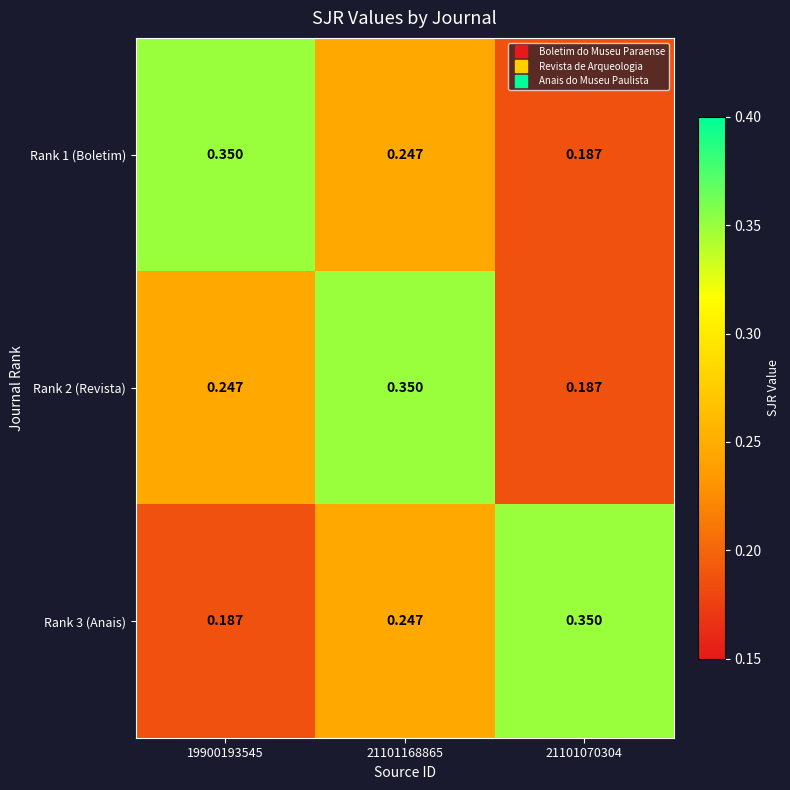

Is the value of Rank 3 (Anais) at 21101168865 greater than the value of Rank 2 (Revista) at 21101070304?

Yes